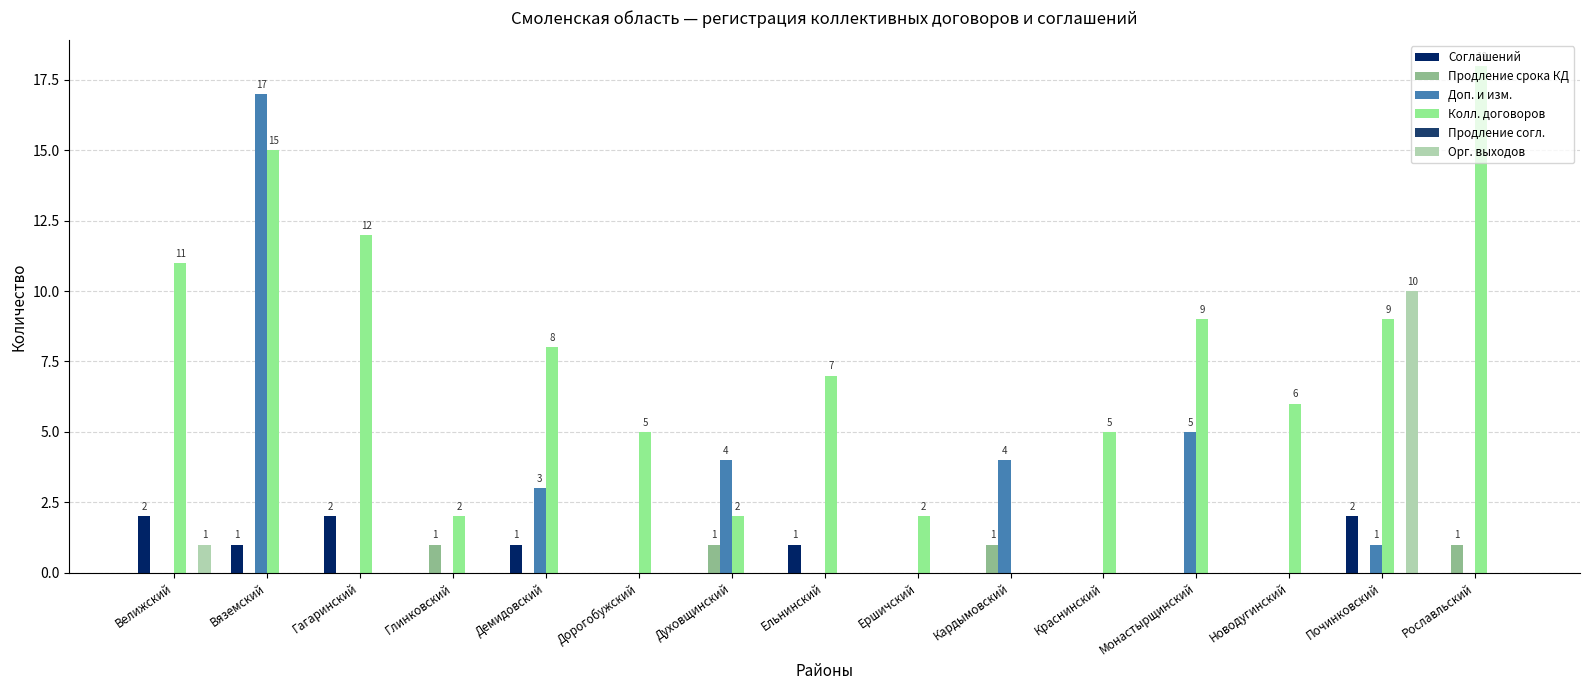

Which series changed the most between Дорогобужский and Ершичский?

Колл. договоров